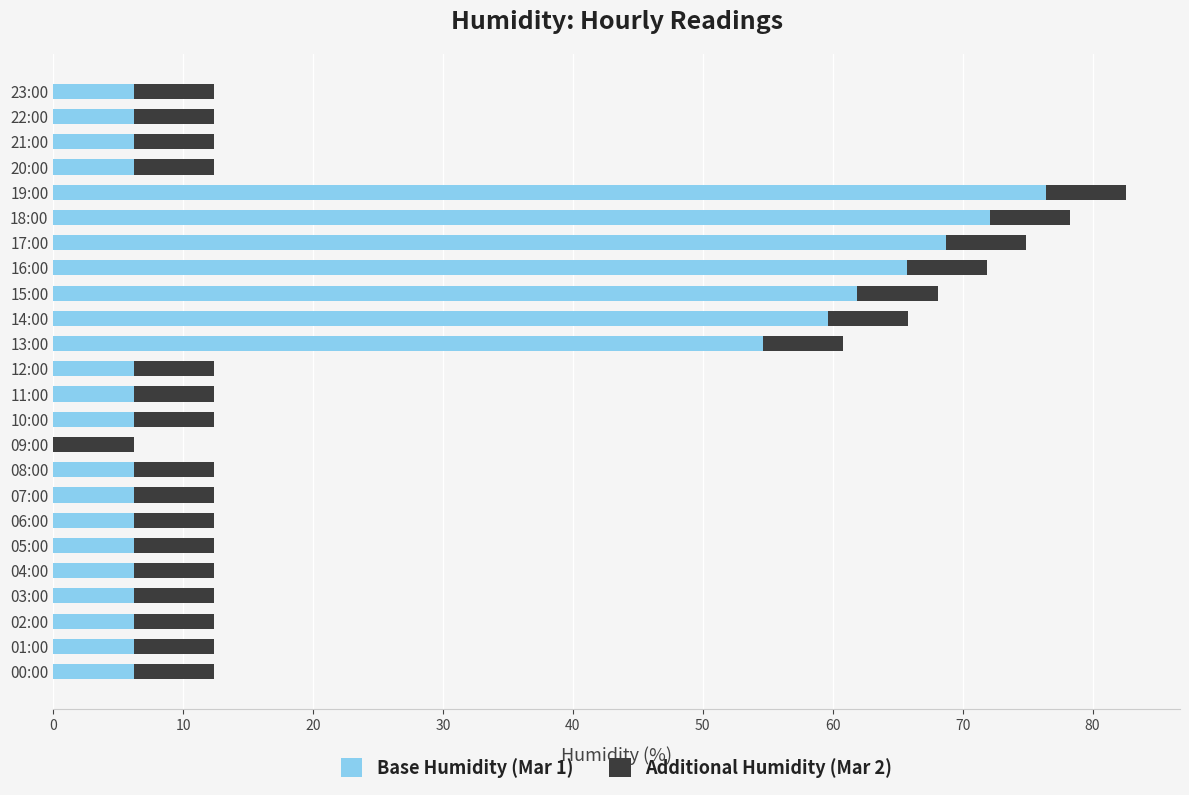

Is it true that Base Humidity (Mar 1) equals 2.2 at 02:00?

False